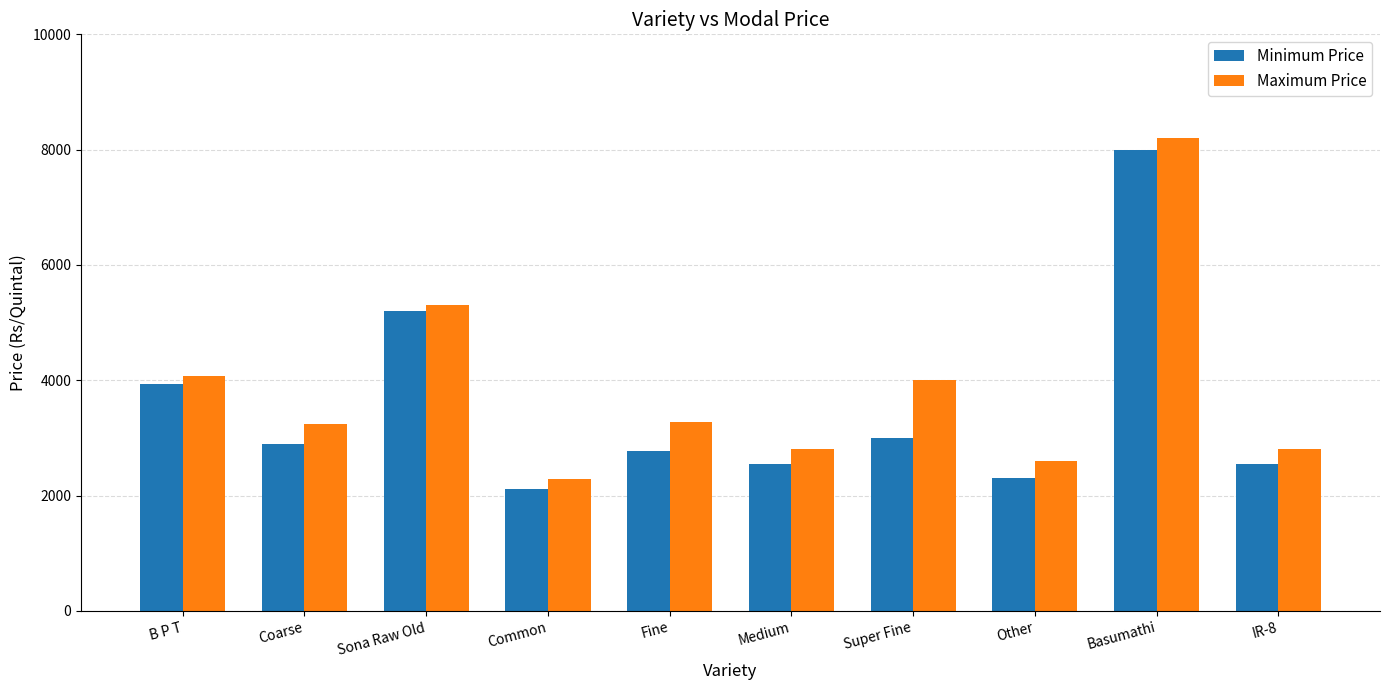

Count the number of categories in the chart.

10